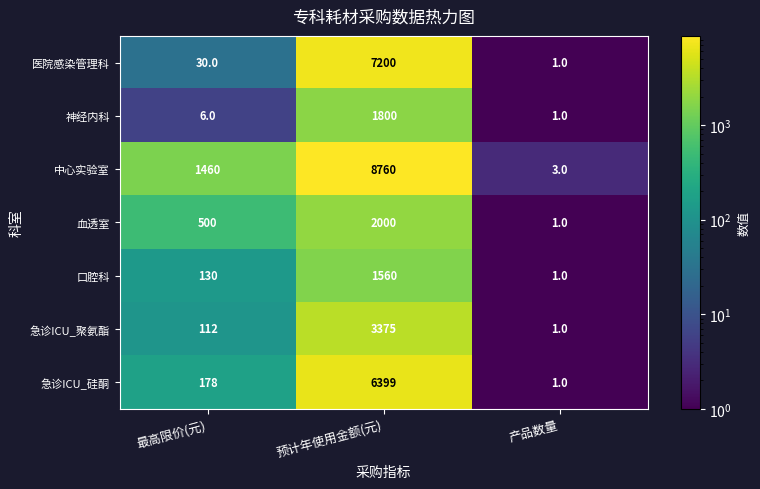

Reading left to right, list all the values displayed in this chart.

医院感染管理科: 最高限价(元)=30	预计年使用金额(元)=7200	产品数量=1
神经内科: 最高限价(元)=6	预计年使用金额(元)=1800	产品数量=1
中心实验室: 最高限价(元)=1460	预计年使用金额(元)=8760	产品数量=3
血透室: 最高限价(元)=500	预计年使用金额(元)=2000	产品数量=1
口腔科: 最高限价(元)=130	预计年使用金额(元)=1560	产品数量=1
急诊ICU_聚氨酯: 最高限价(元)=112	预计年使用金额(元)=3375	产品数量=1
急诊ICU_硅酮: 最高限价(元)=178	预计年使用金额(元)=6399	产品数量=1